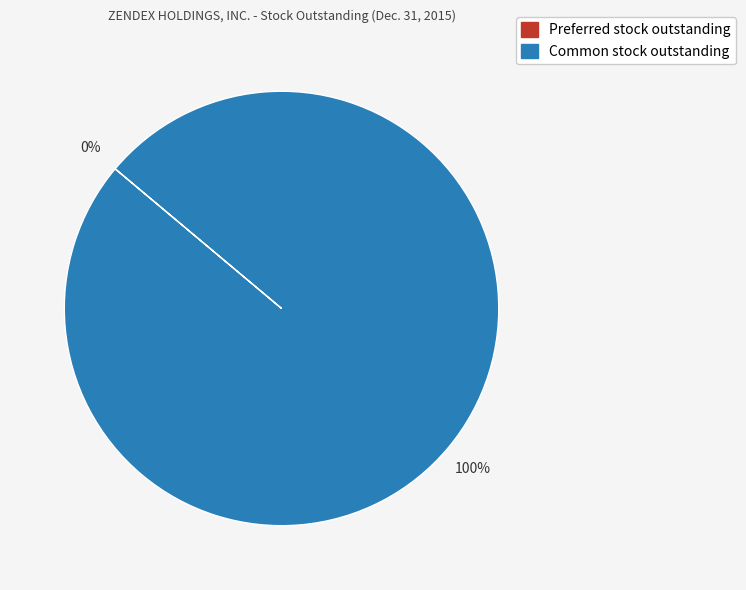

Does any single category account for the majority?

Yes